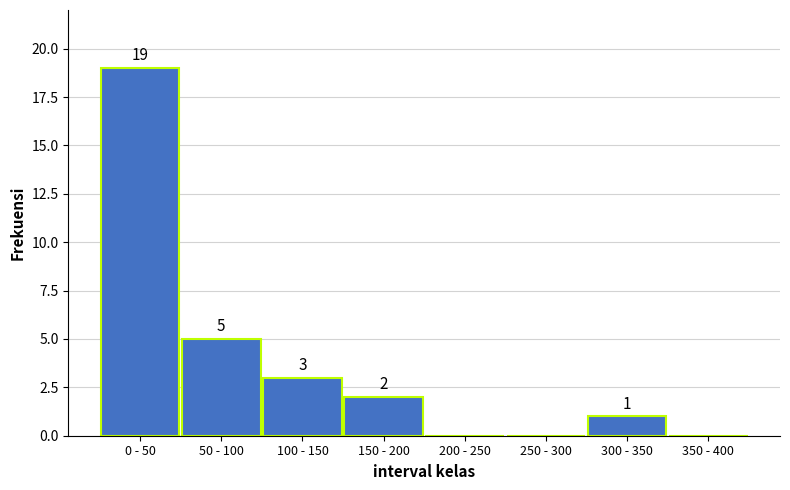

Reading right to left, extract all data points from this chart.

350 - 400=0	300 - 350=1	250 - 300=0	200 - 250=0	150 - 200=2	100 - 150=3	50 - 100=5	0 - 50=19